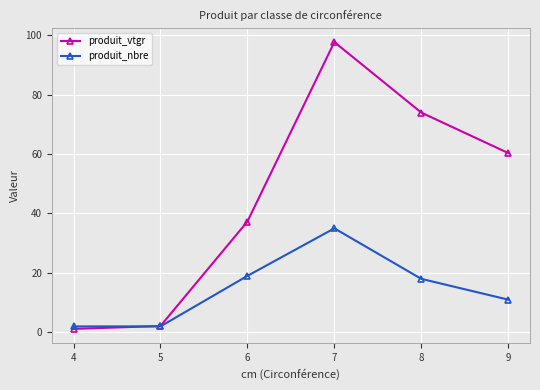

What is the greatest value displayed?

97.7